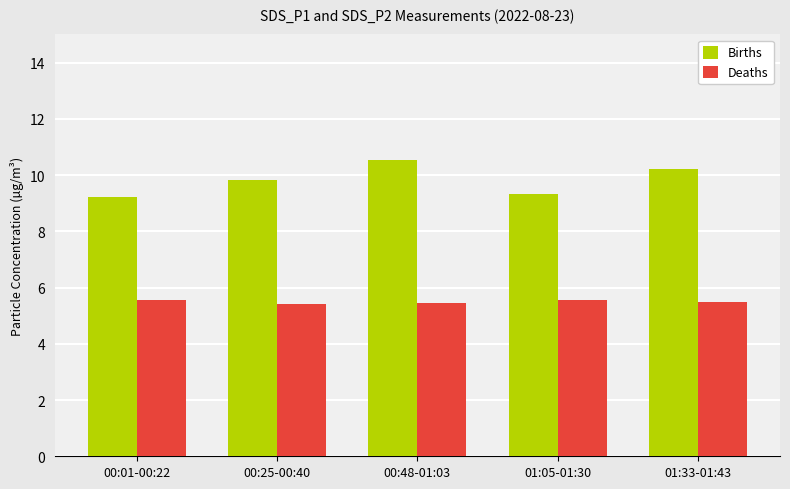

Count the Deaths values in the range 5 to 6.

5